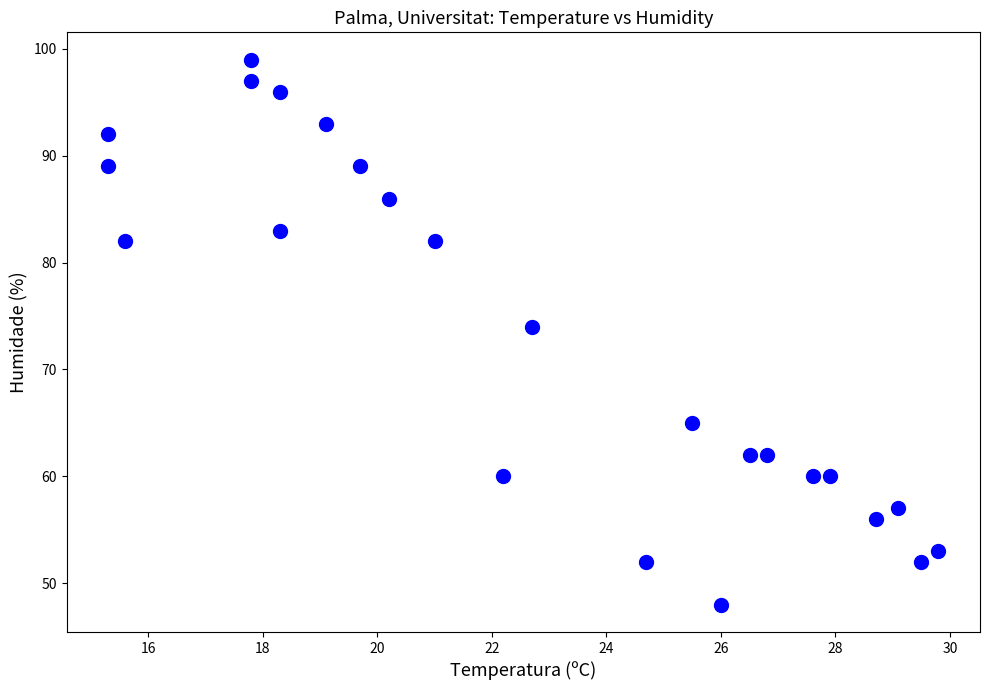

What is the range of Y values (max minus min)?

51